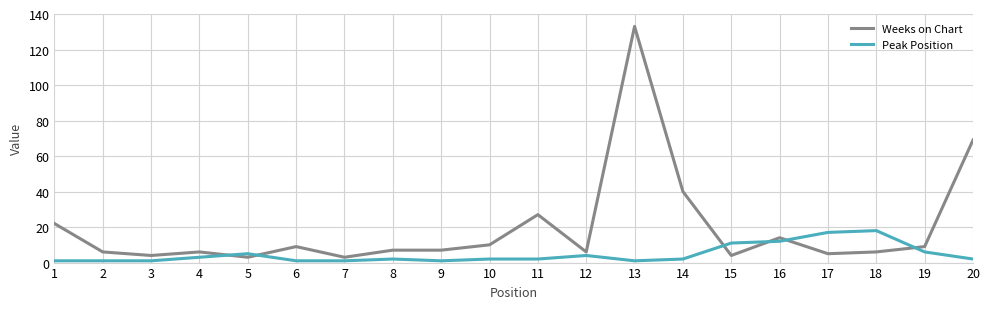

How many lines are shown in the chart?

2